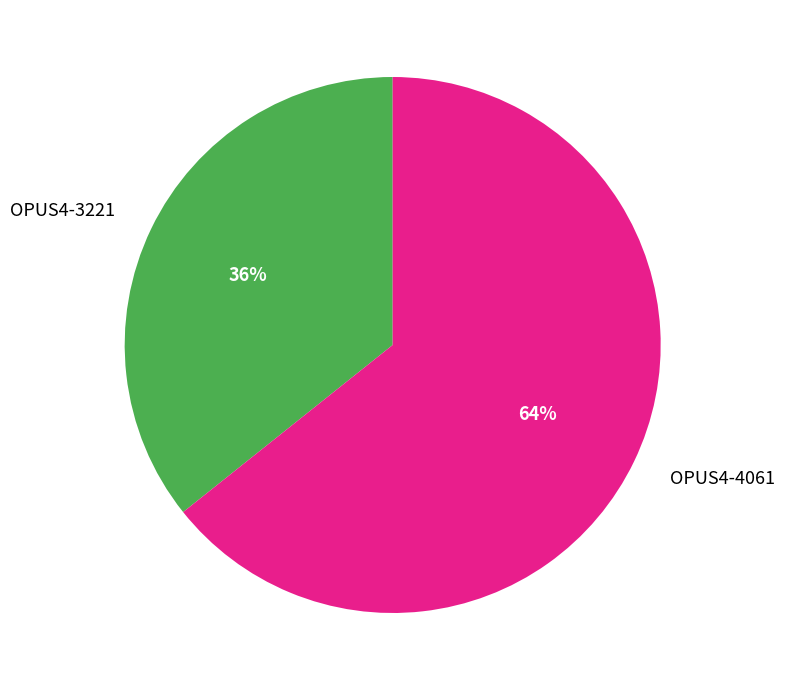

How many segments does this pie chart have?

2